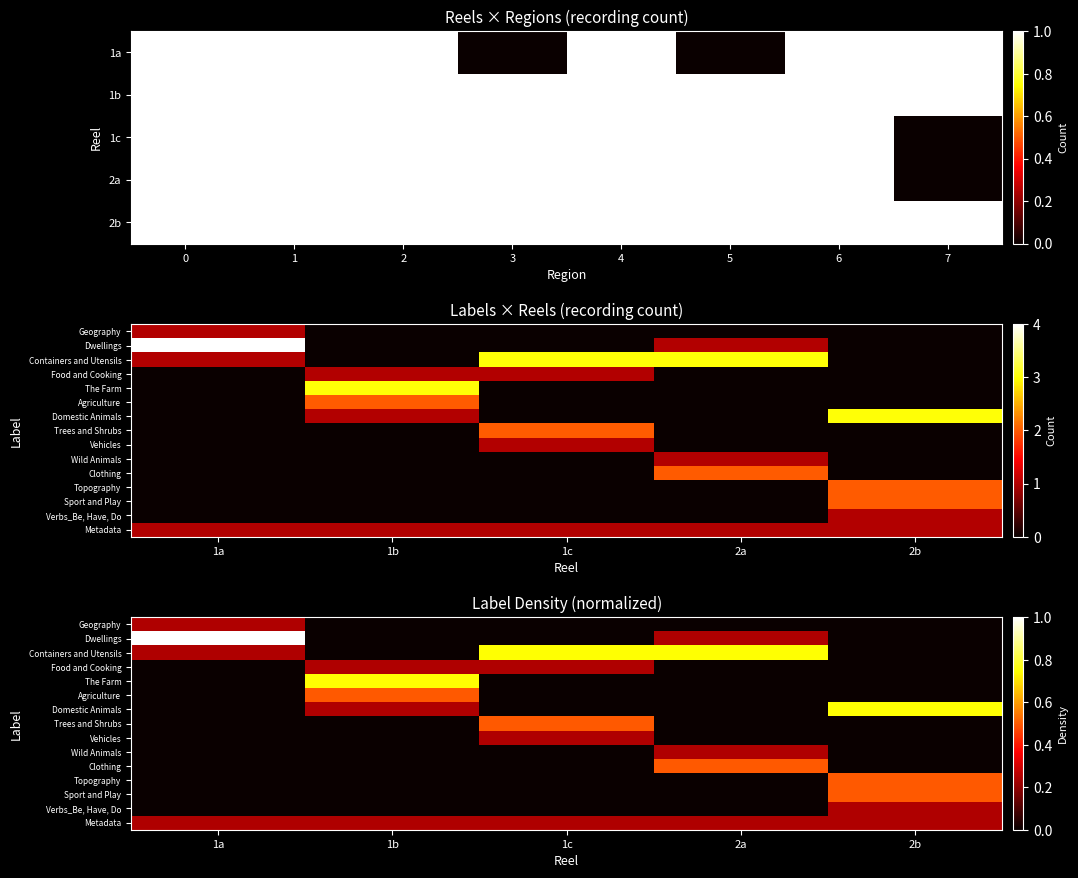

What is the highest value of the Topography series?

0.5